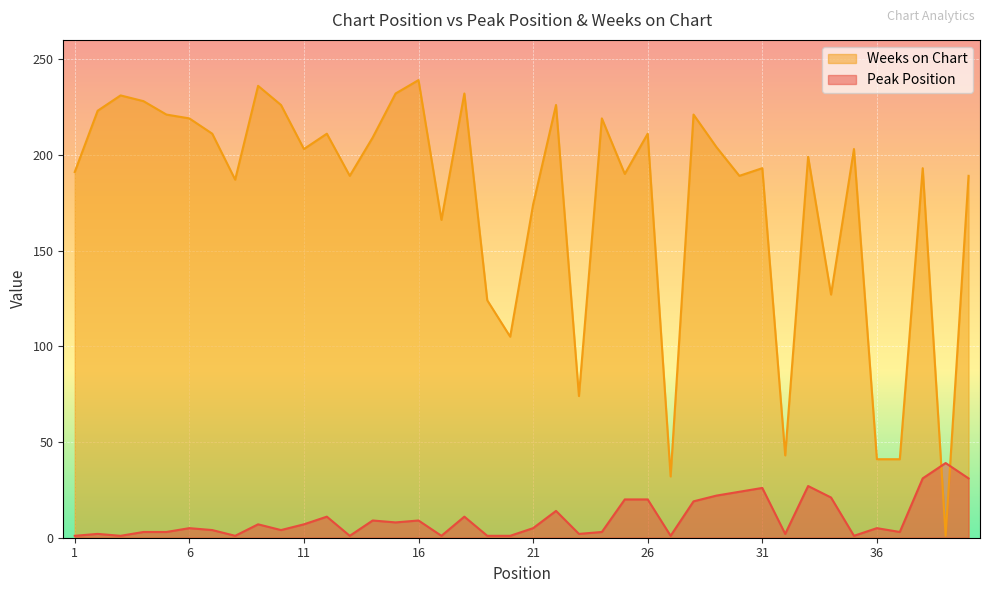

How many interior local valleys does the Weeks on Chart series have?

12